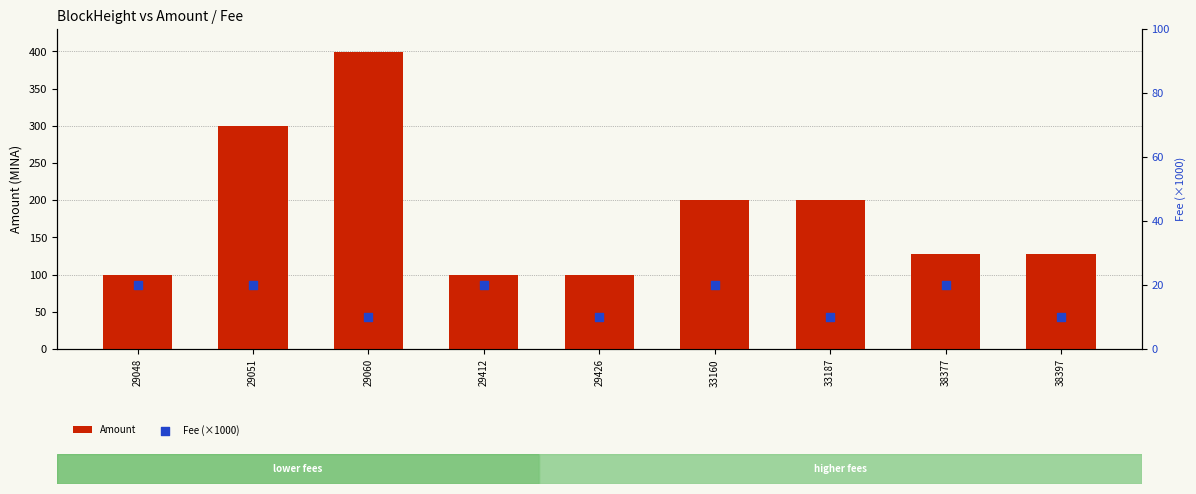

Which series has the largest total across all categories?

Amount